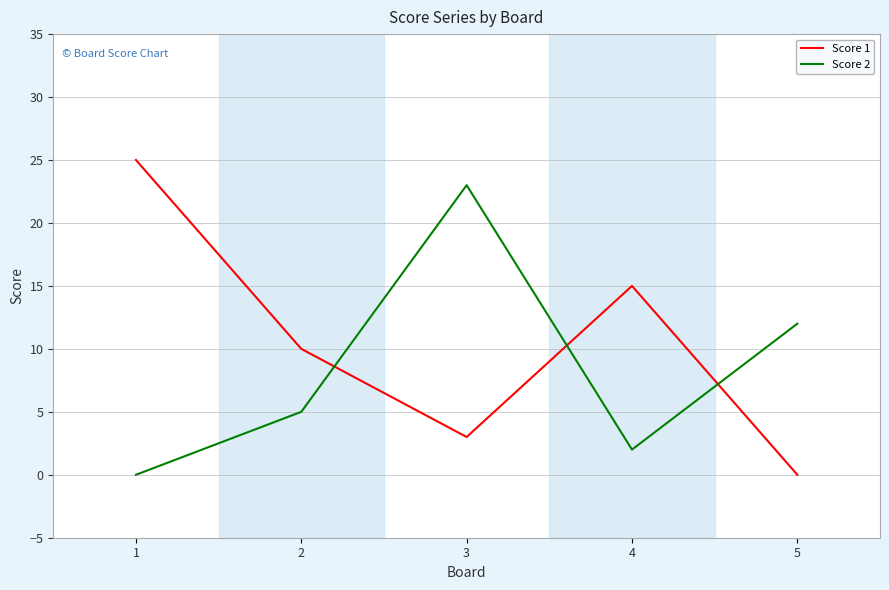

Is it true that Score 1 equals 25 at 1?

True